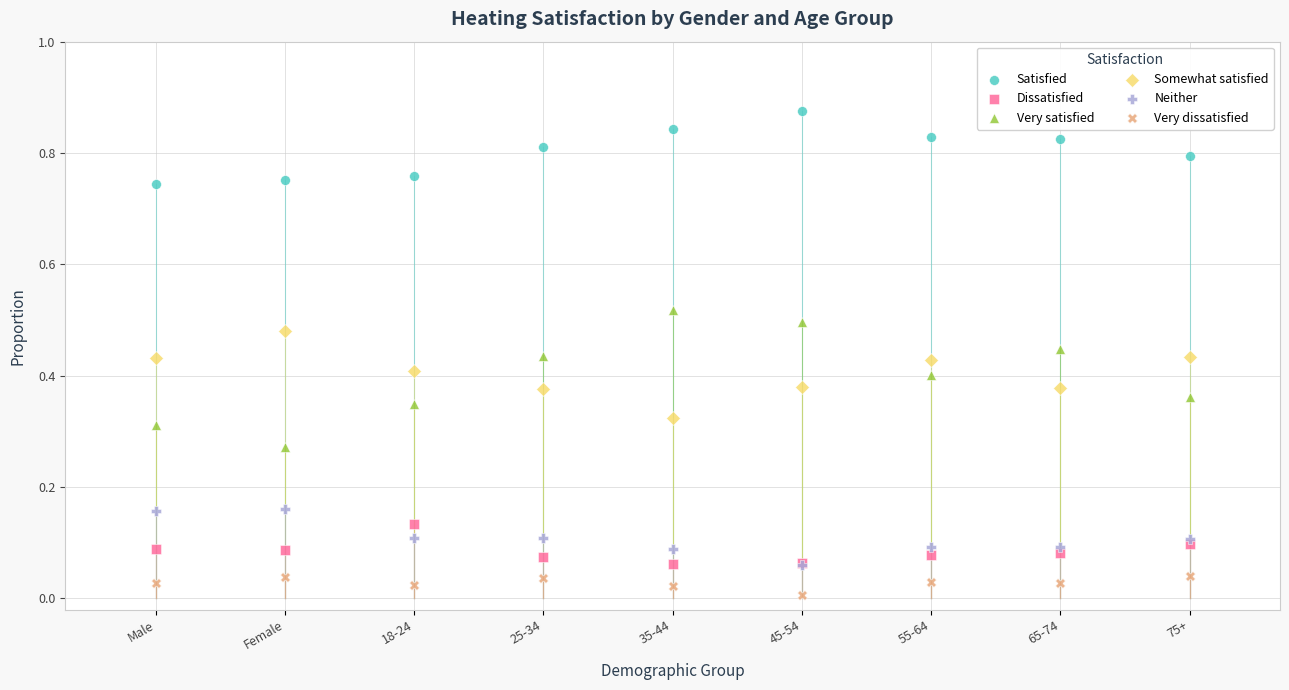

Which series contains the highest Y value?

Satisfied